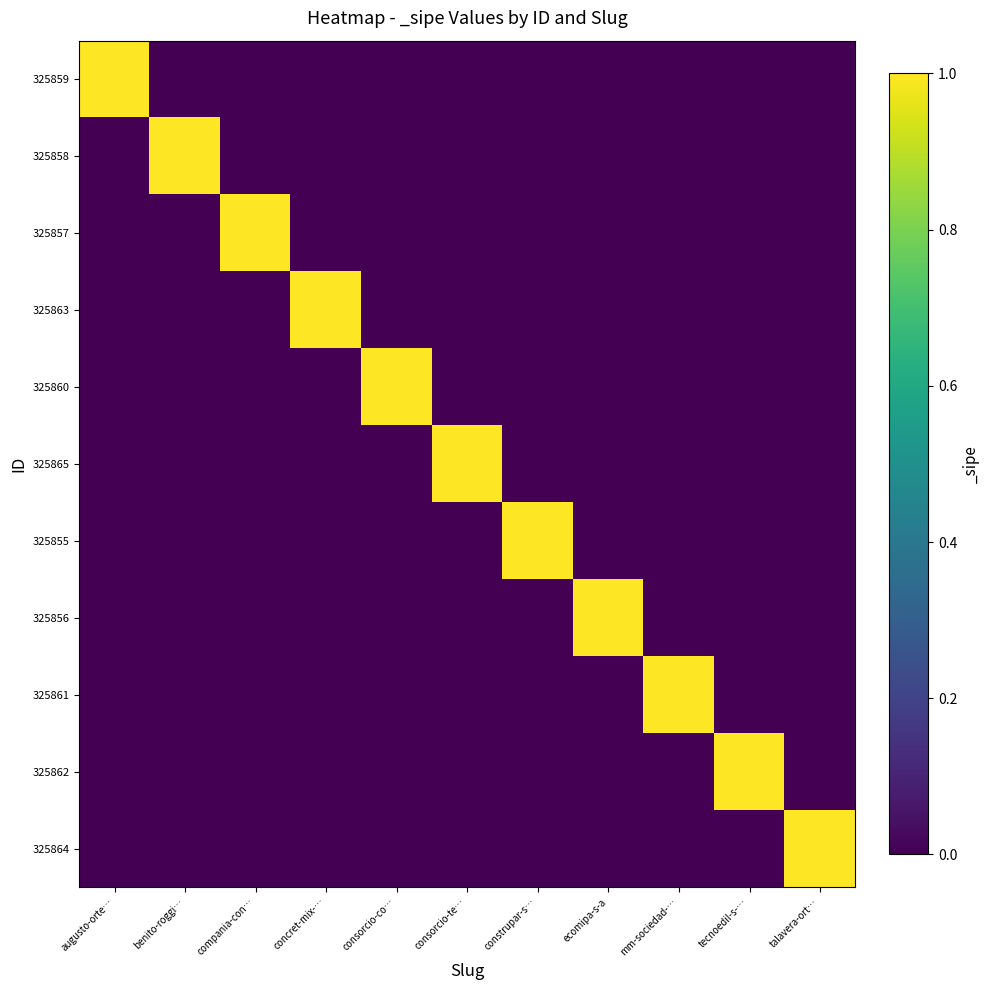

At augusto-orte…, list the series in order from smallest to largest.

325858, 325857, 325863, 325860, 325865, 325855, 325856, 325861, 325862, 325864, 325859